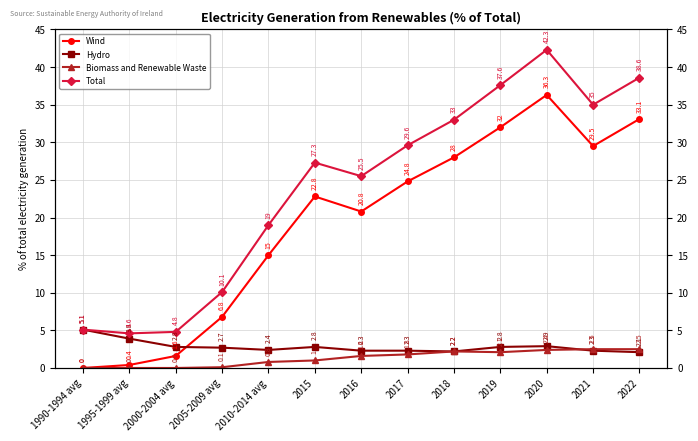

At which category does Biomass and Renewable Waste reach its first local peak?

2018